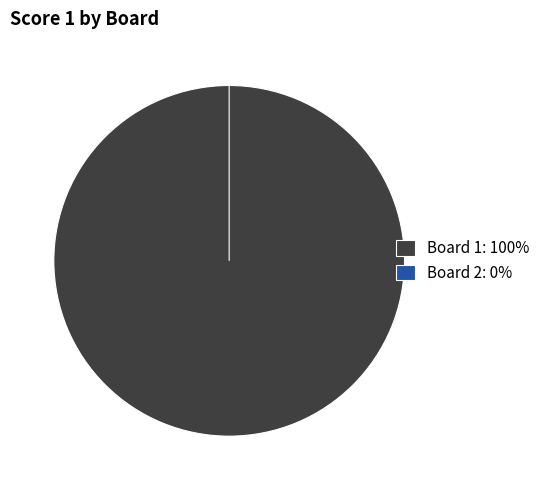

To the nearest percent, what is the combined percentage of Board 2 and Board 1?

100%